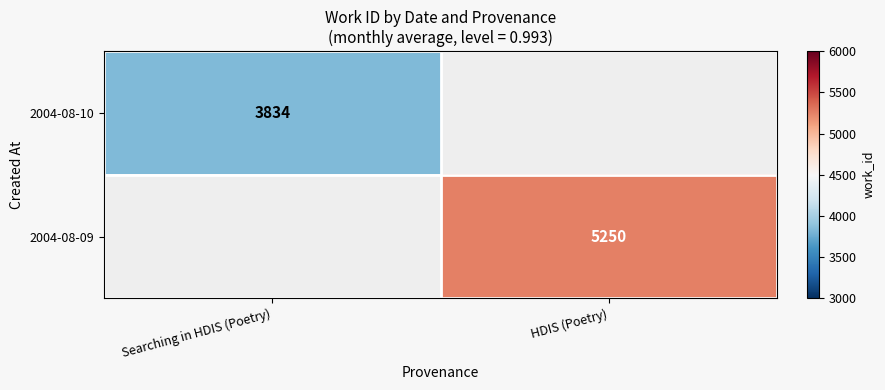

Is it true that 2004-08-10 equals 1811 at Searching in HDIS (Poetry)?

False